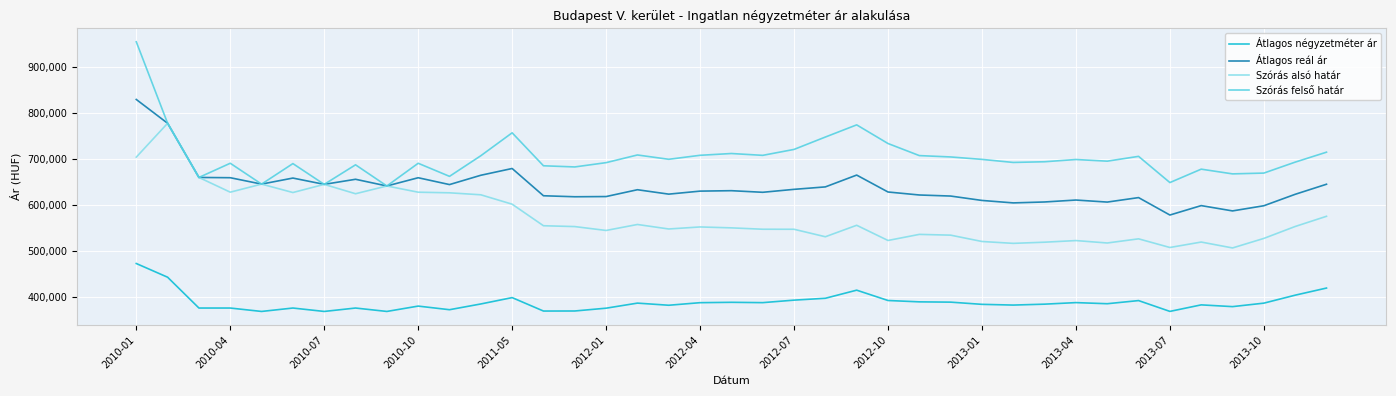

List the series in order of their overall mean, lowest first.

Átlagos négyzetméter ár, Szórás alsó határ, Átlagos reál ár, Szórás felső határ